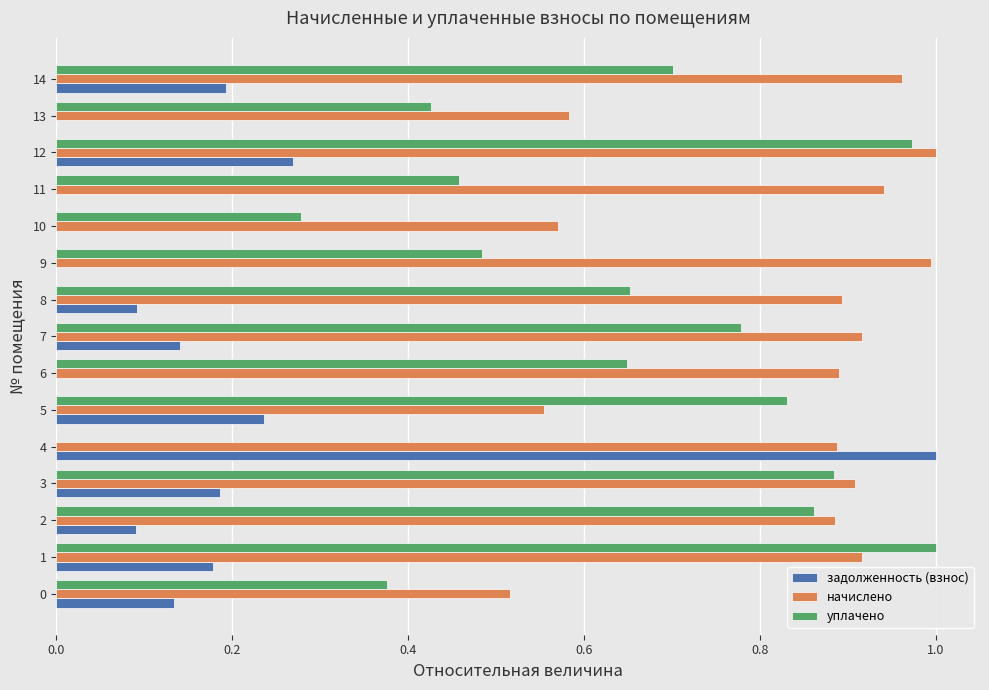

At which category is the sum across all series the highest?

12